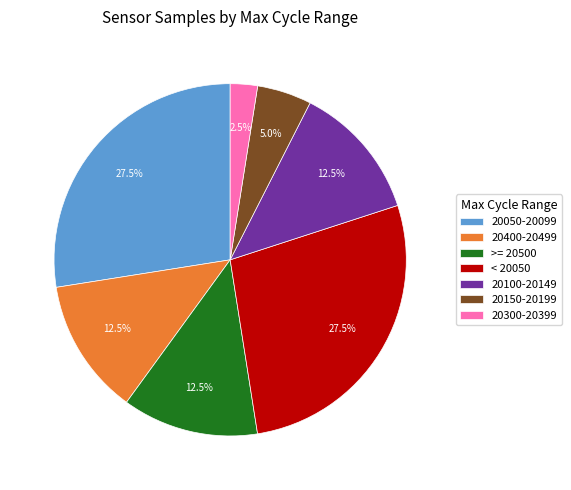

Which category has the smallest portion of the pie?

20300-20399